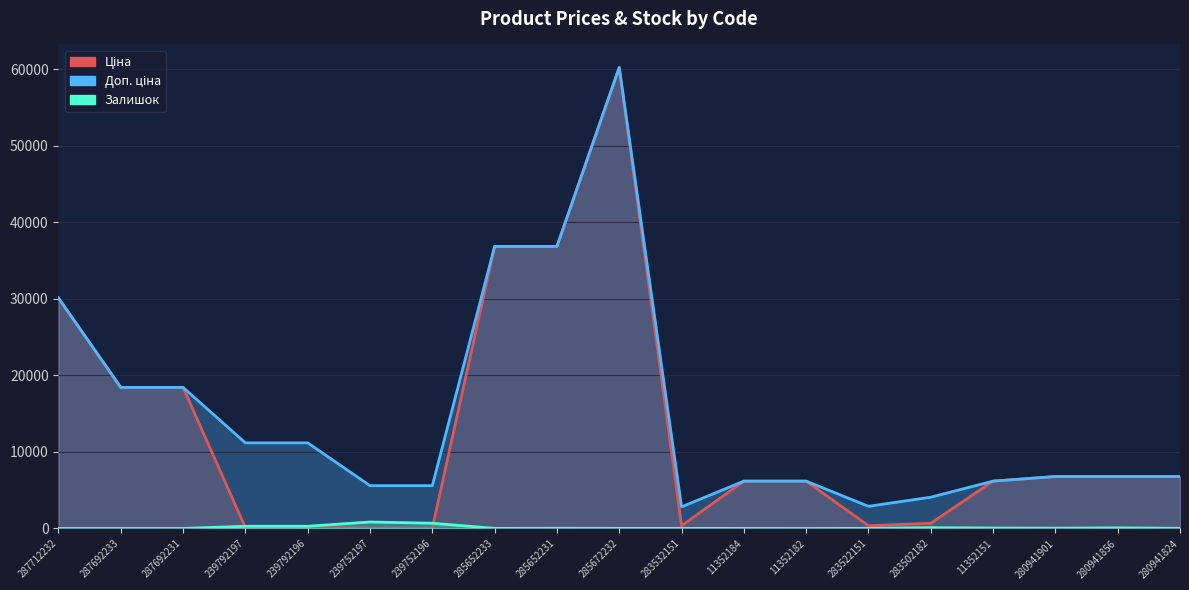

True or false: Доп. ціна and Залишок intersect in this chart.

False